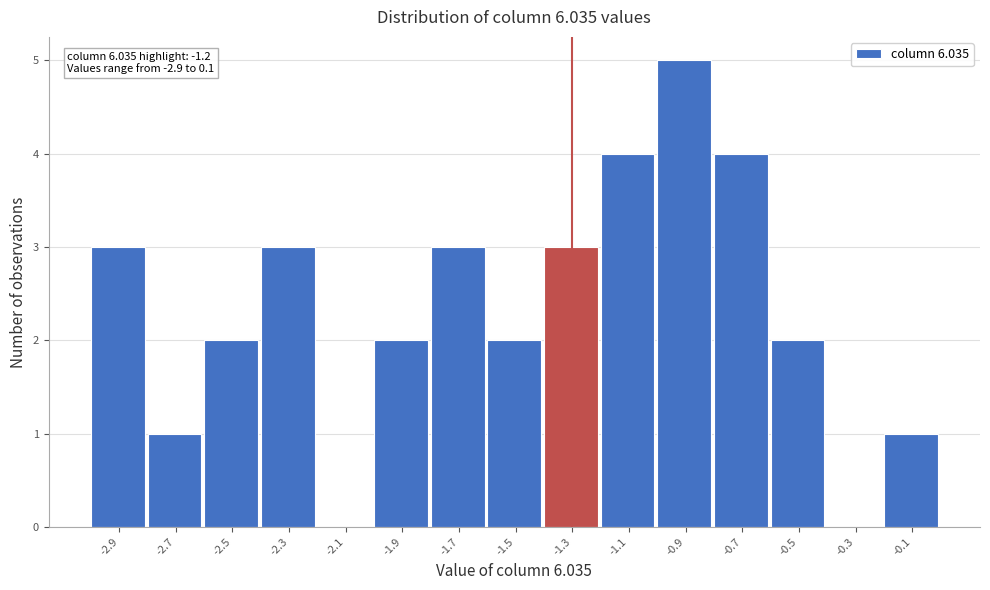

Reading left to right, transcribe all the data shown in this chart.

-2.9=3	-2.7=1	-2.5=2	-2.3=3	-2.1=0	-1.9=2	-1.7=3	-1.5=2	-1.3=3	-1.1=4	-0.9=5	-0.7=4	-0.5=2	-0.3=0	-0.1=1